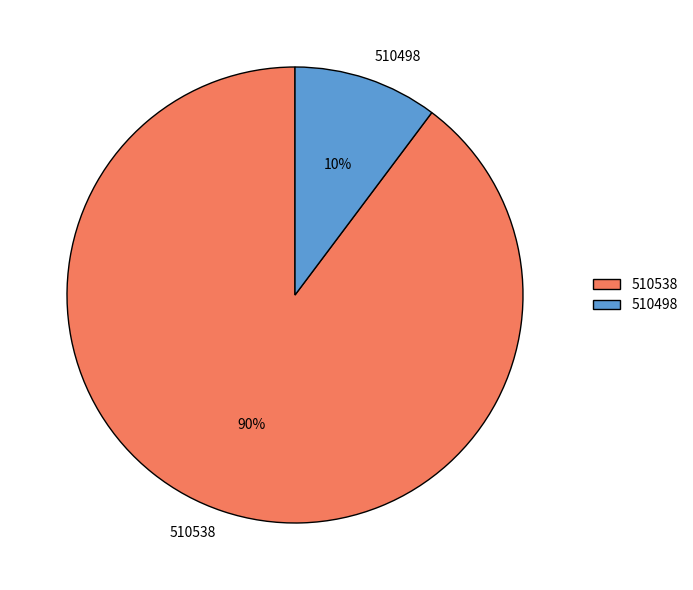

Which slice is the smallest?

510498